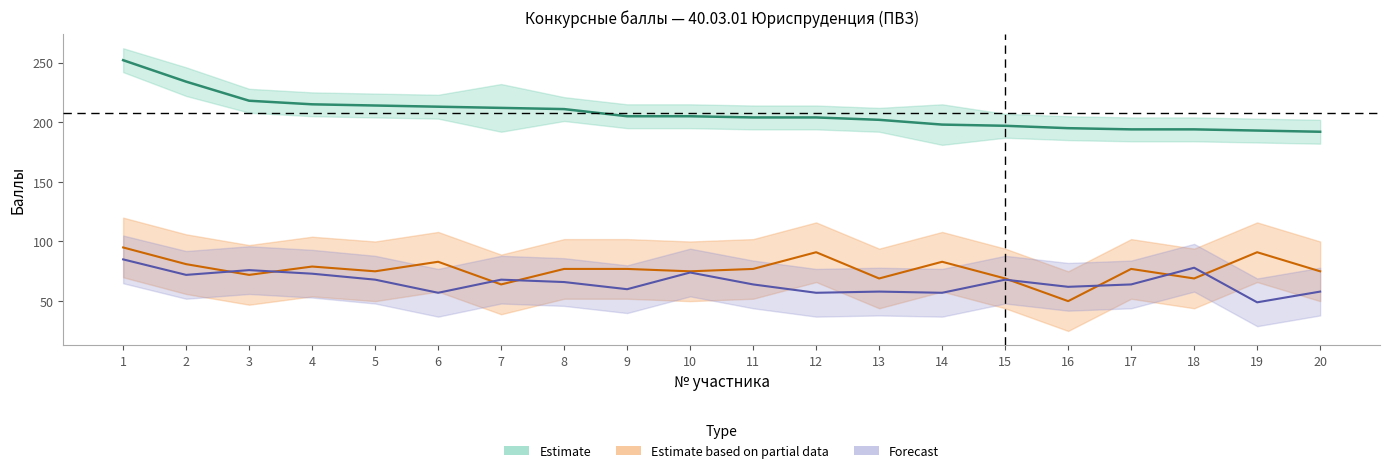

What is the difference between the second highest and second lowest values in the Русский язык series?

27